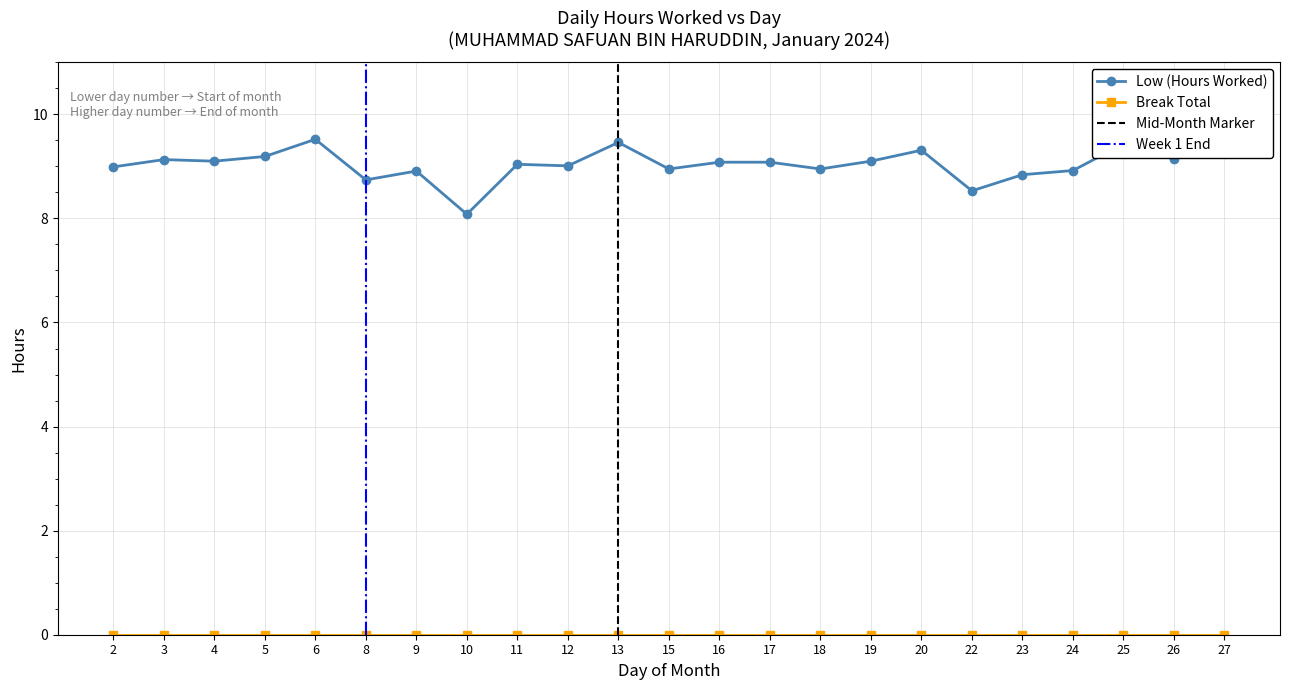

What is the difference between the second highest and minimum values?

1.4